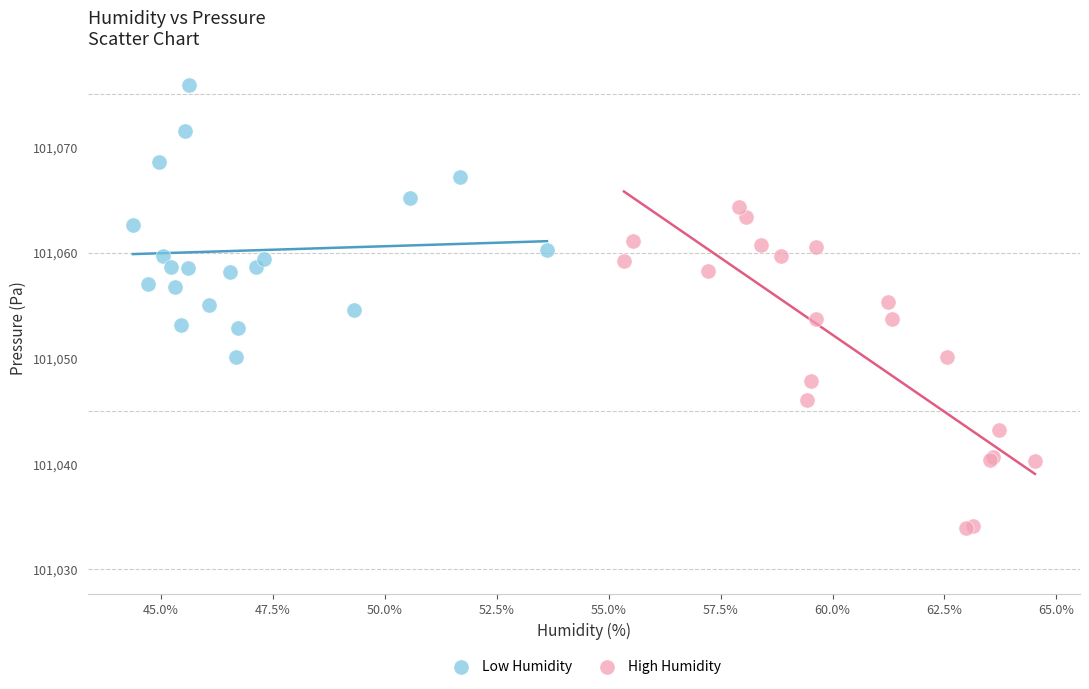

Which series has the widest spread of Y values?

High Humidity